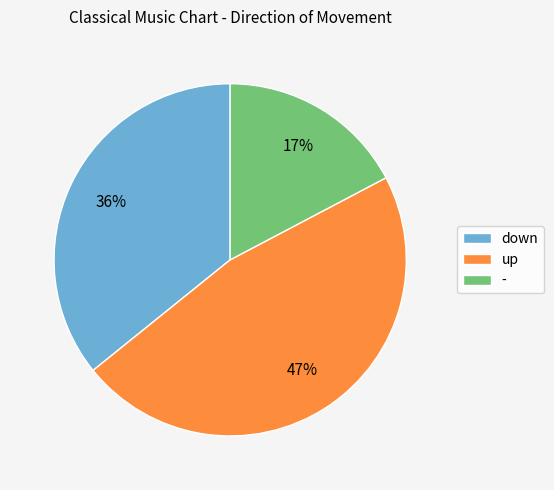

Is it true that up is 35% of the pie?

False